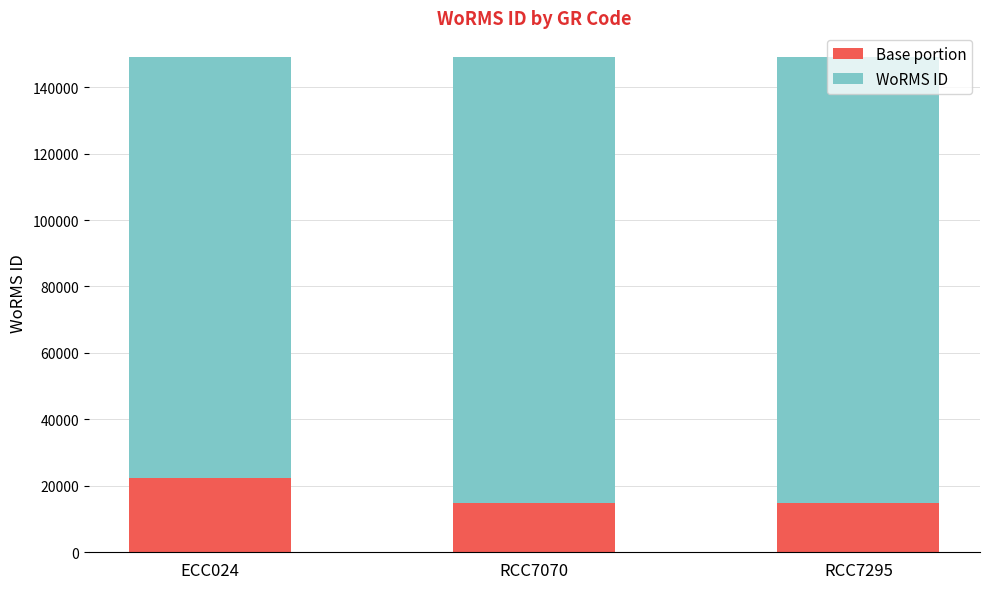

What is the total value across all series at RCC7070?

149044